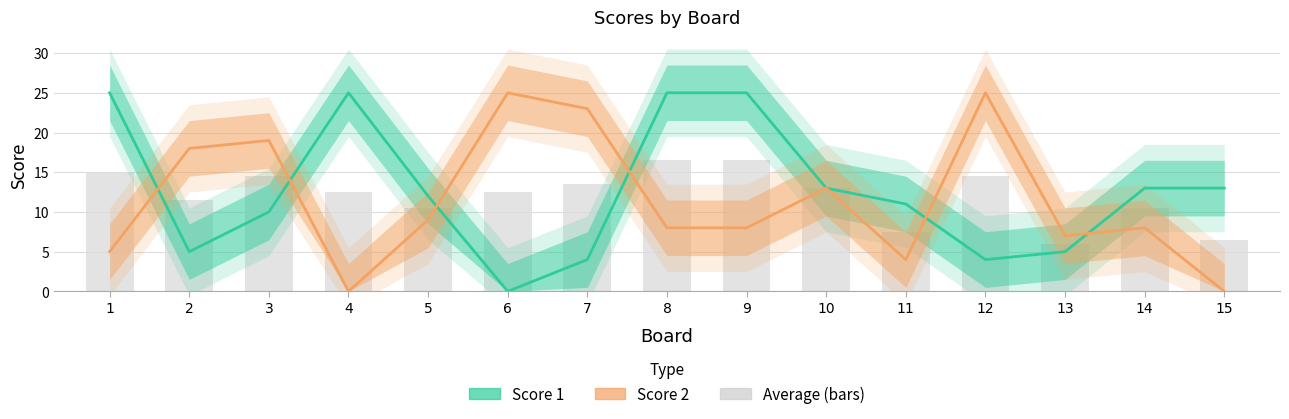

What is the greatest value displayed?

25.0